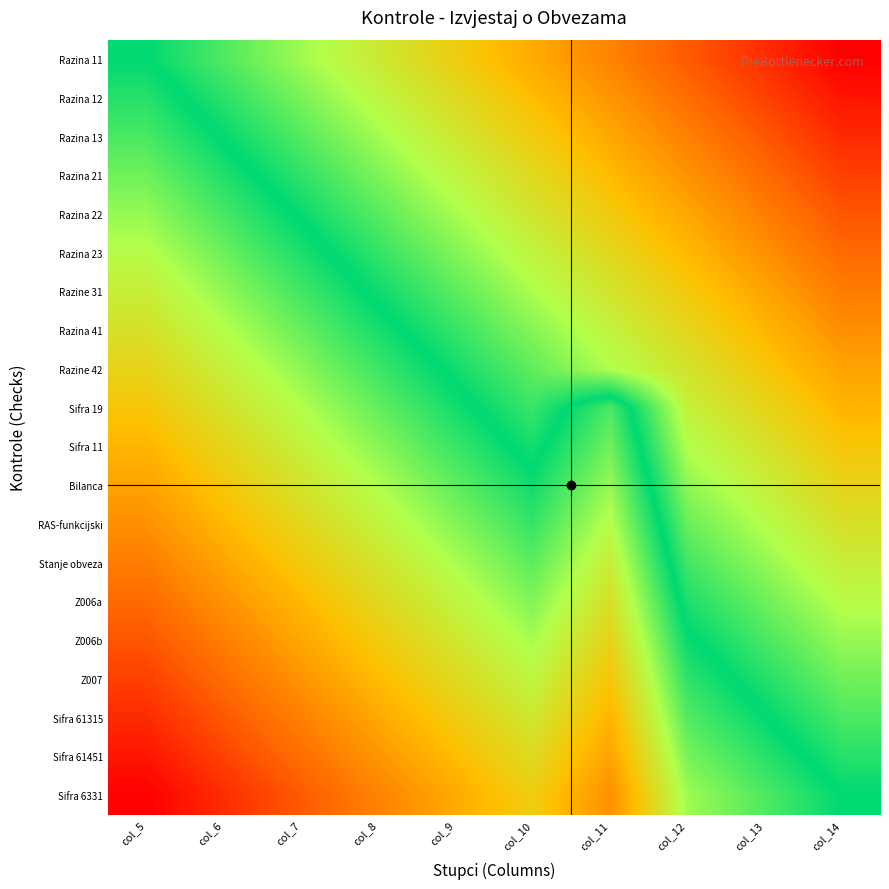

How many distinct data groups are displayed?

20